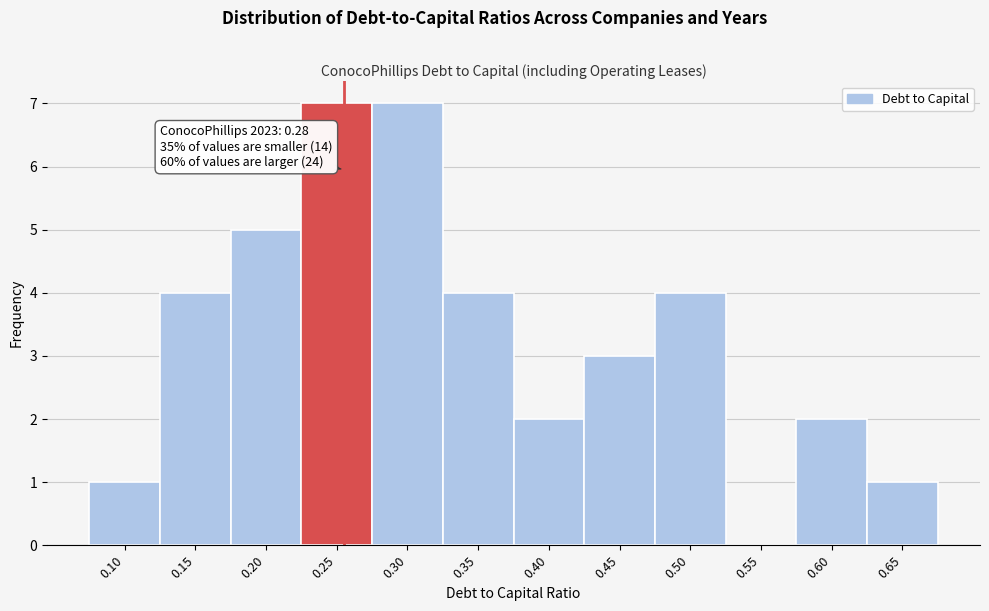

Reading left to right, transcribe all the data shown in this chart.

0.10=1	0.15=4	0.20=5	0.25=7	0.30=7	0.35=4	0.40=2	0.45=3	0.50=4	0.55=0	0.60=2	0.65=1